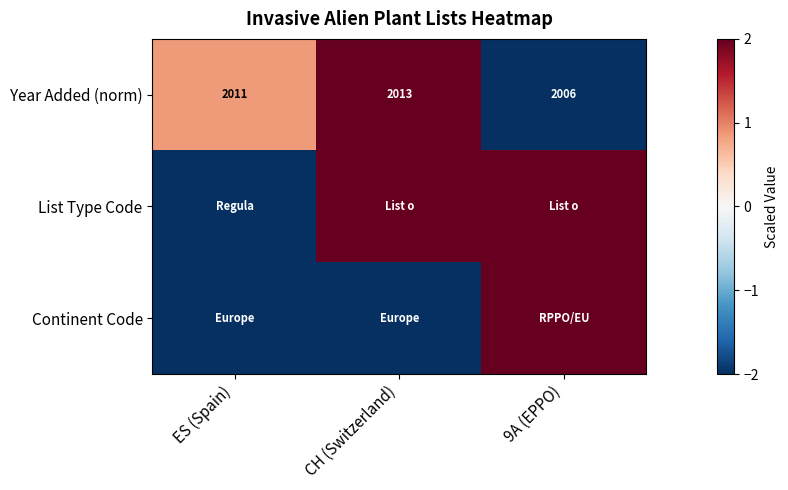

What is the difference between the Year Added (norm) values at 9A (EPPO) and ES (Spain)?

5